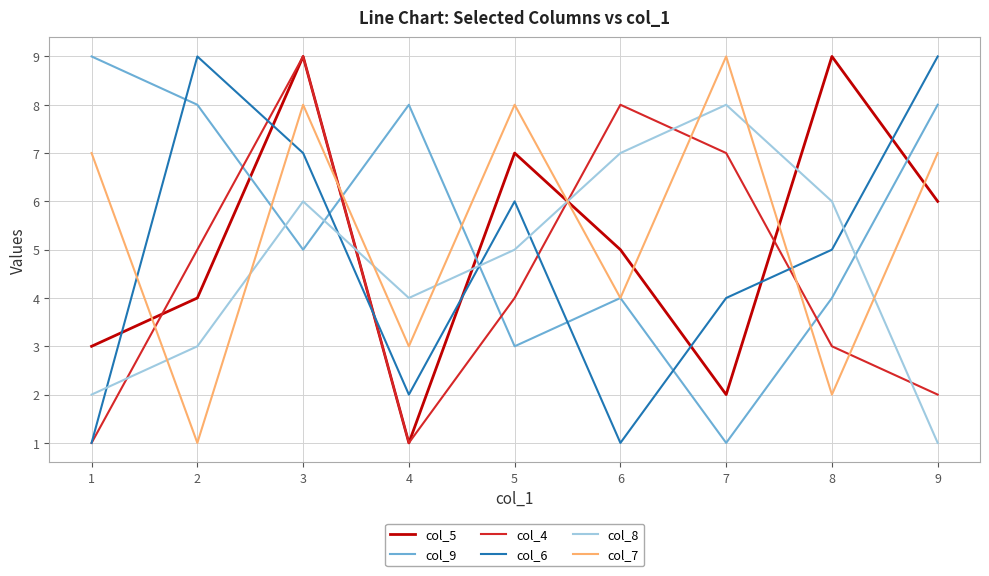

How many categories are shown in the chart?

9